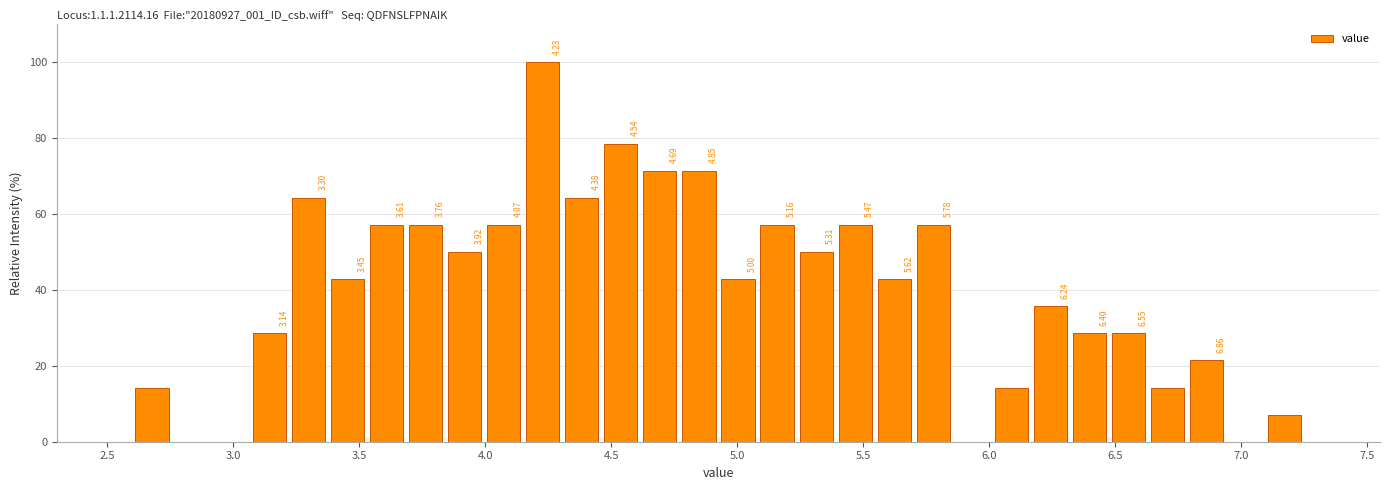

Around what value on the x-axis is the tallest bar? Give the approximate position of its centre, as read against the axis.

4.25